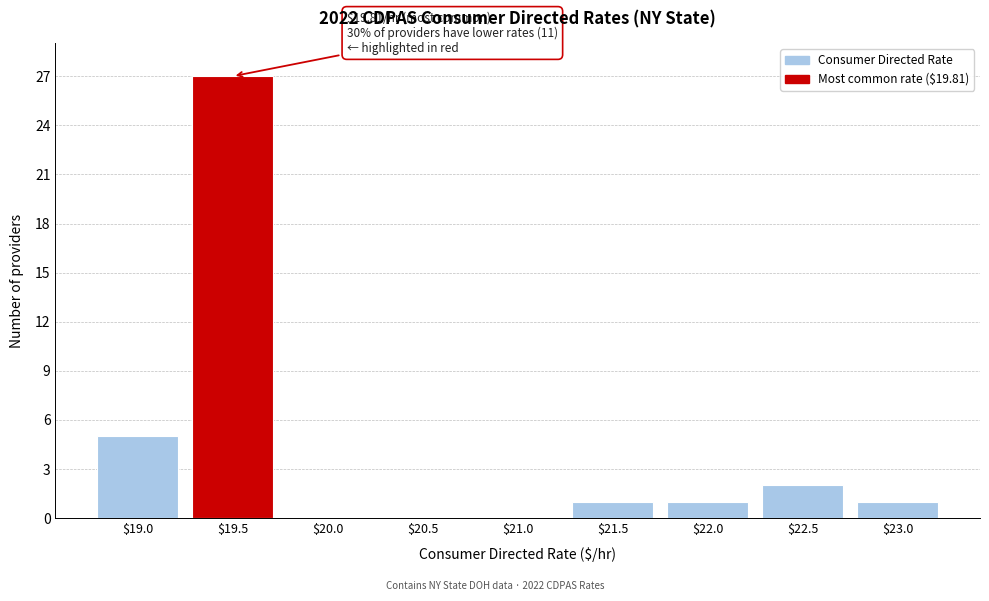

At which label is the value closest to 13?

$19.0